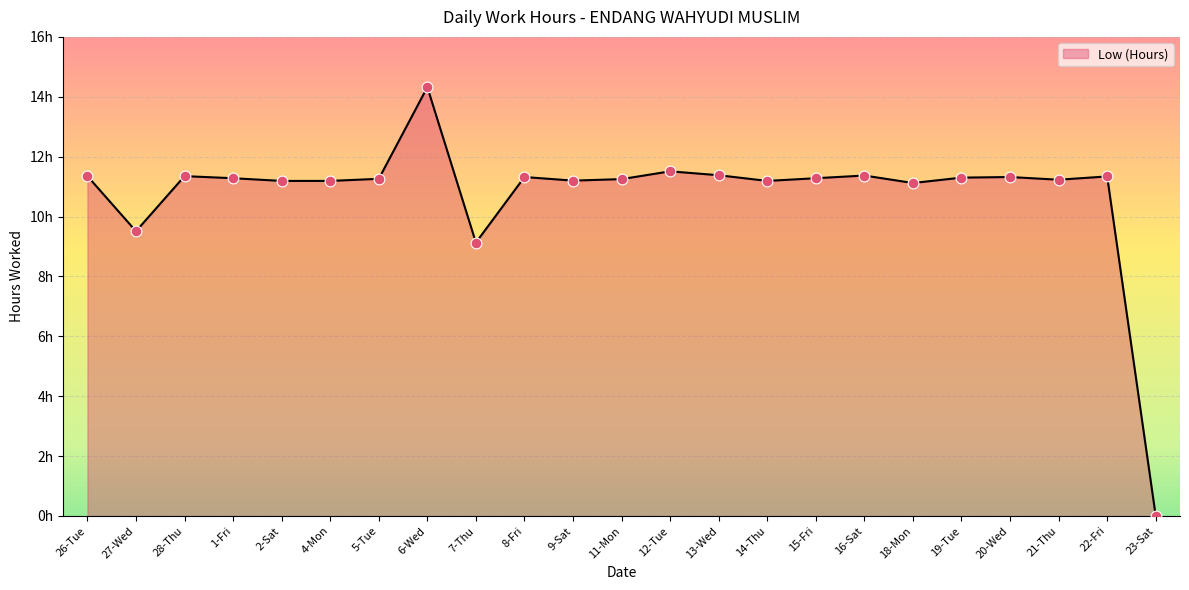

Which has a higher value, 28-Thu or 14-Thu?

28-Thu